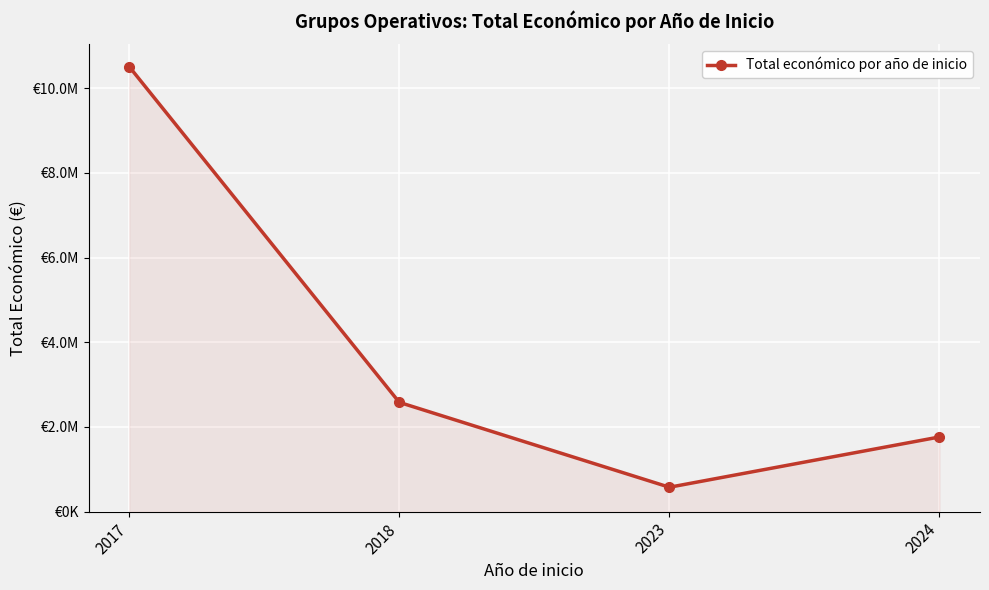

Does the chart have visible grid lines?

Yes